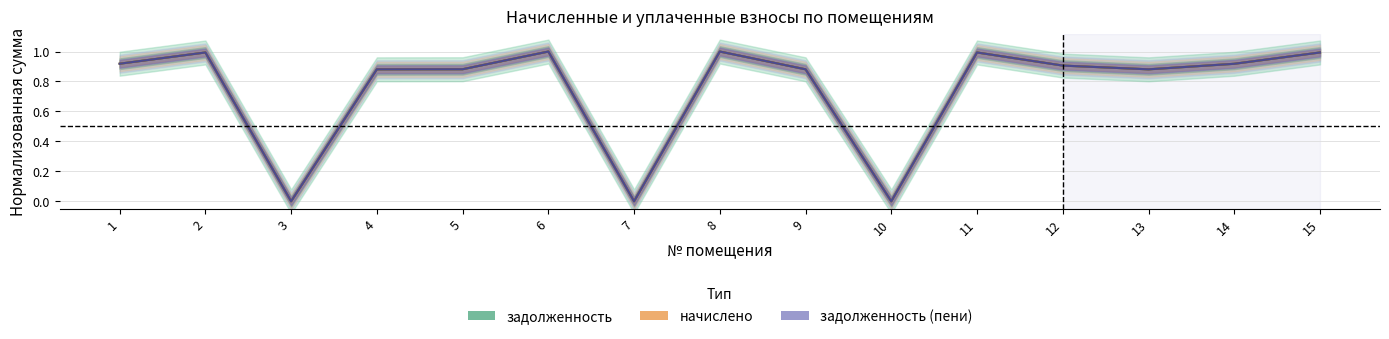

Rank the series at 13 from lowest to highest value.

начислено, задолженность, задолженность_пени